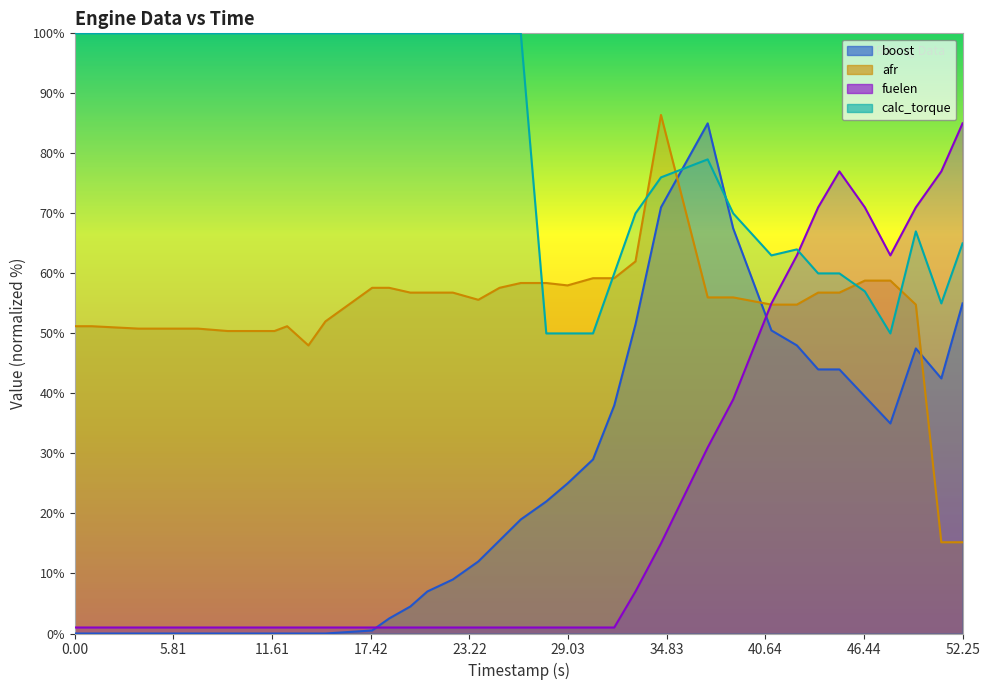

After their last crossing, which series has the higher values: boost or fuelen?

fuelen